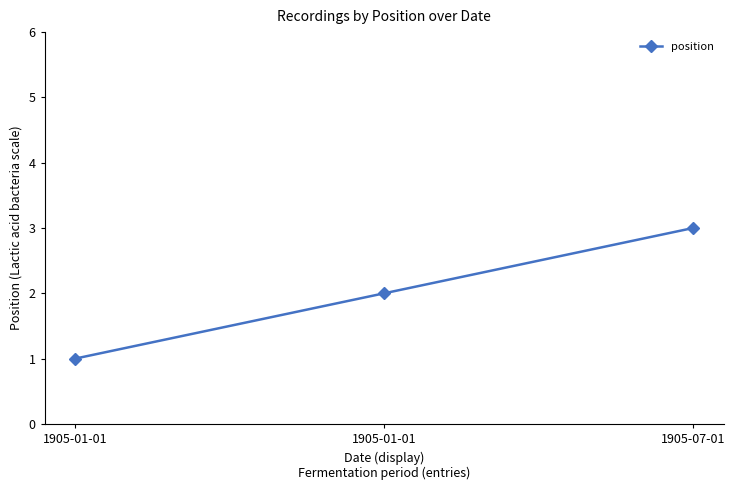

Is this an area chart (filled region under the line)?

No